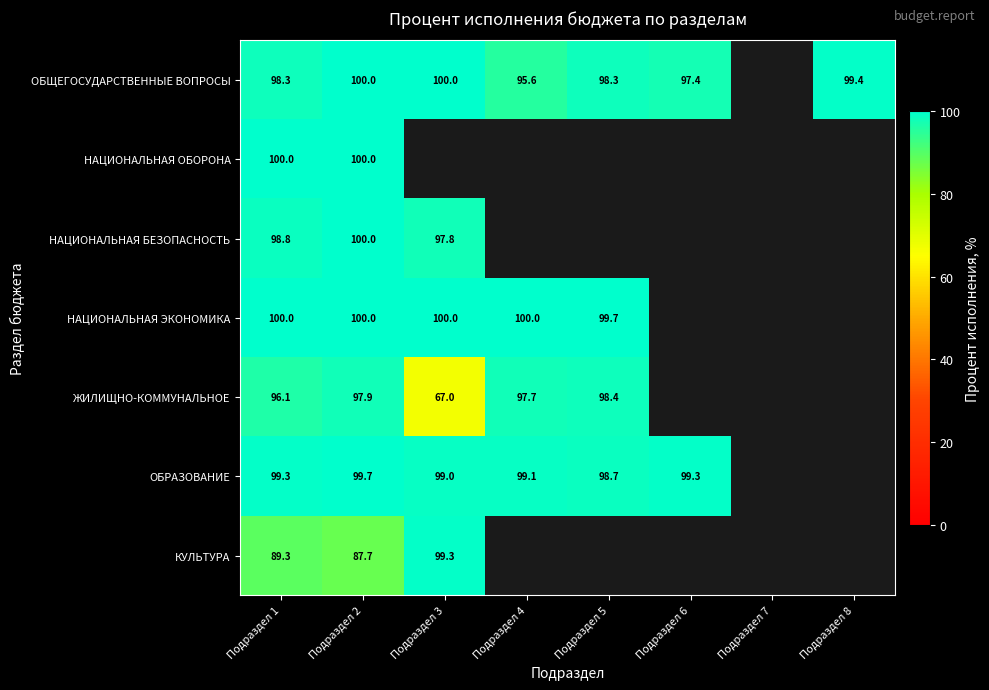

What is the sum of the ОБЩЕГОСУДАРСТВЕННЫЕ ВОПРОСЫ values at Подраздел 8 and Подраздел 3?

199.4